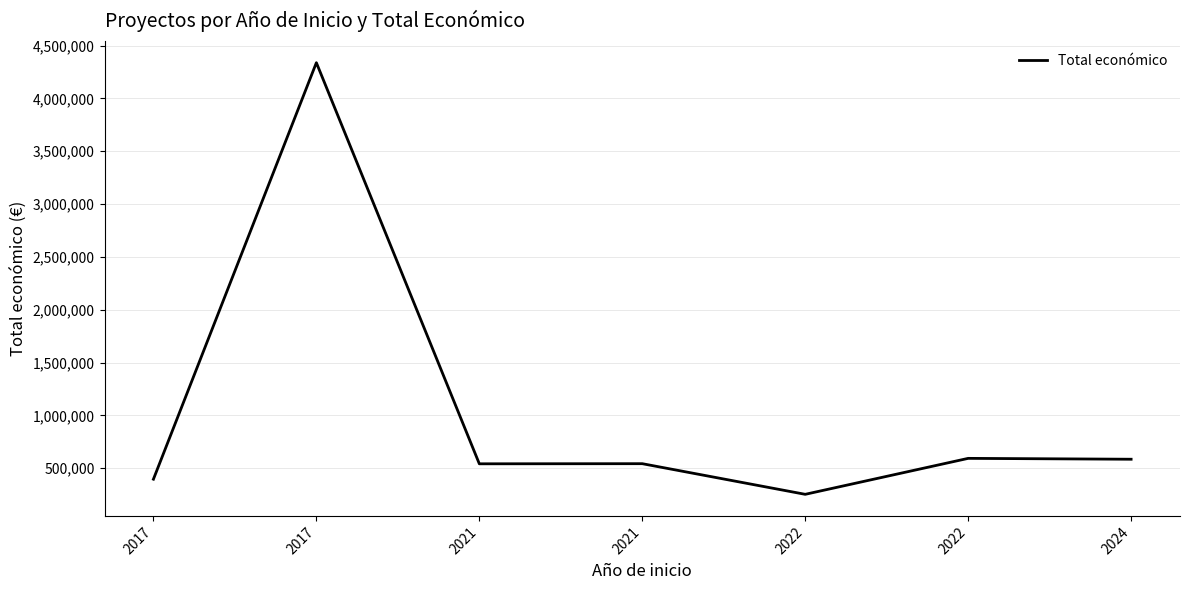

What is the greatest value displayed?

4337624